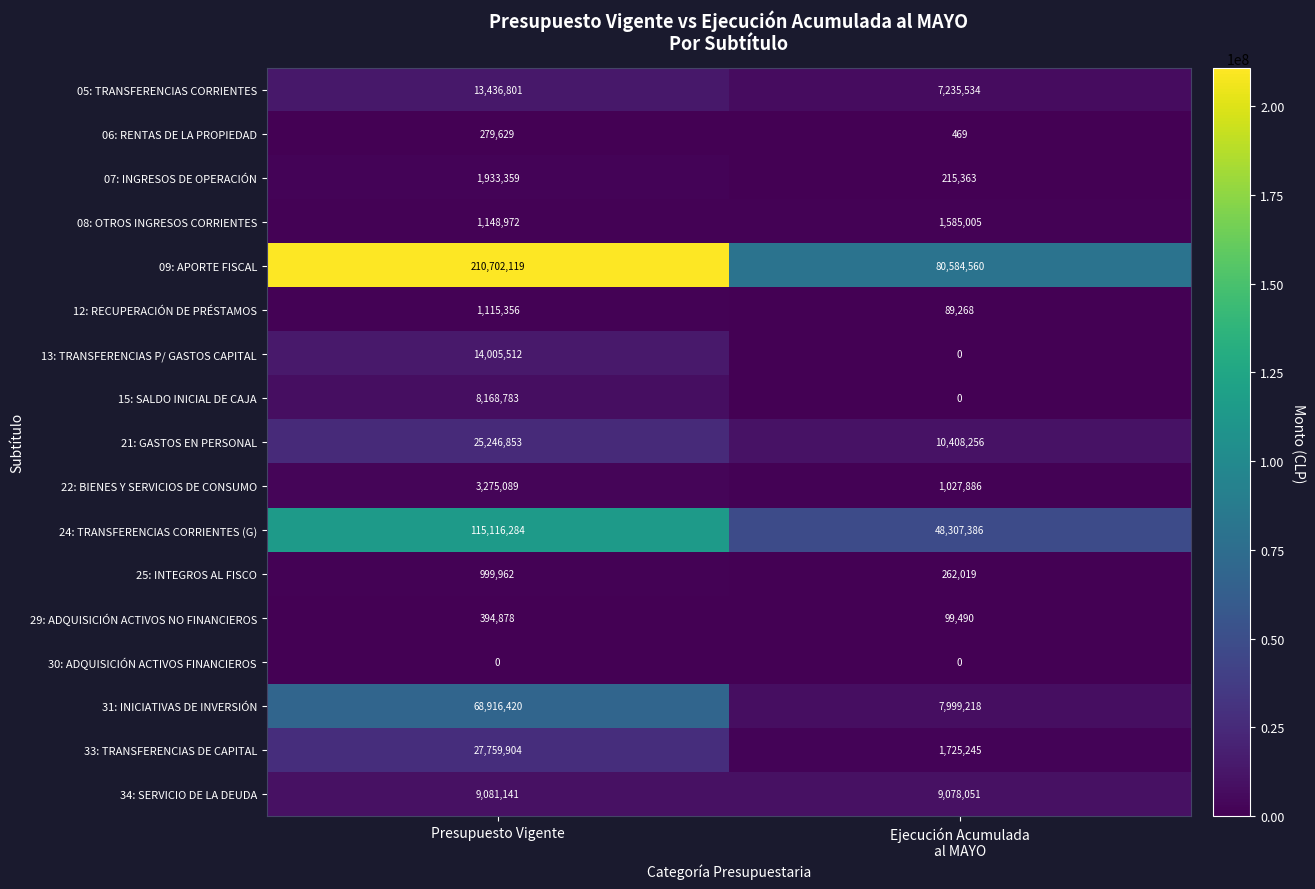

The 13: TRANSFERENCIAS P/ GASTOS CAPITAL series shows 14005512 at Presupuesto Vigente. True or false?

True